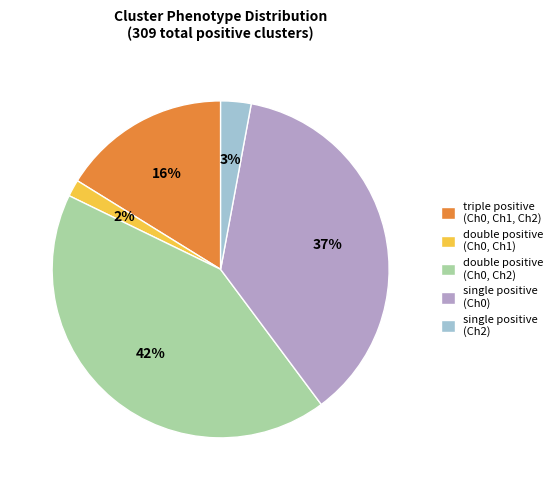

What is the largest slice in the pie chart?

double positive (Ch0, Ch2)